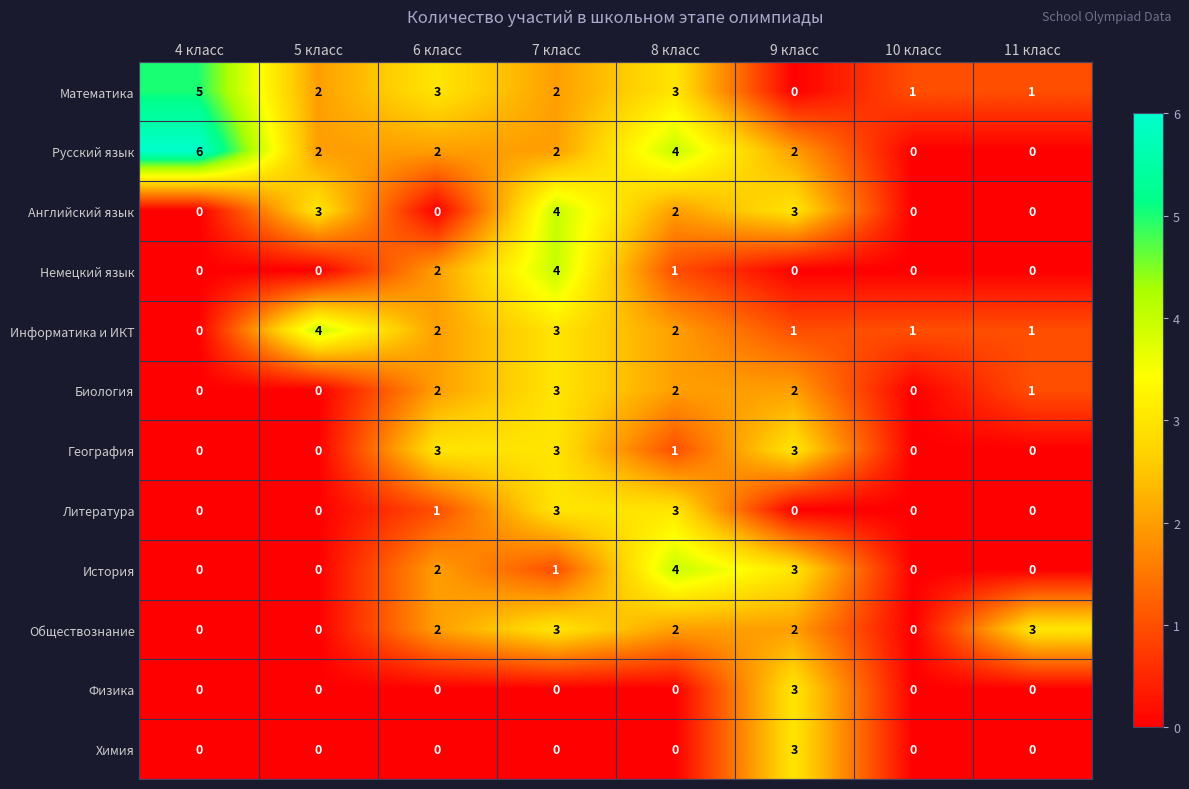

What is the difference between the maximum and minimum values in the Биология series?

3